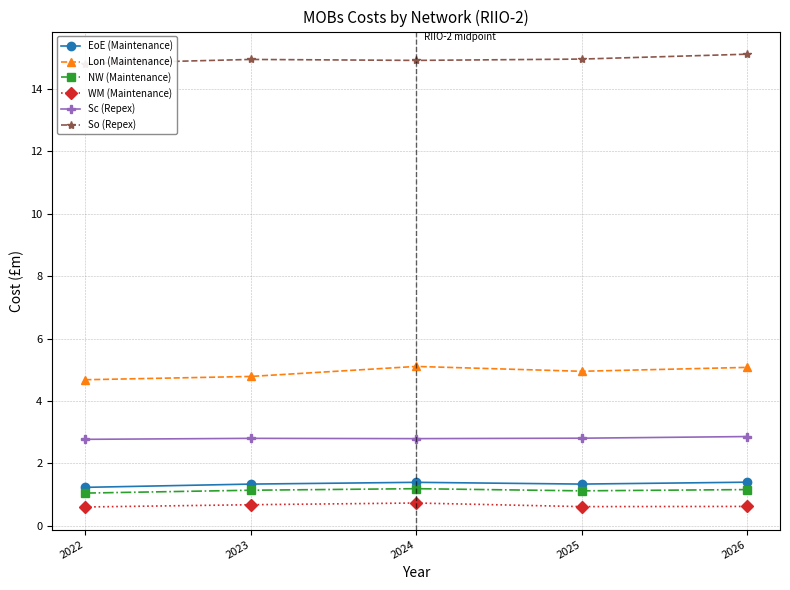

Rank the series by their maximum value, from highest to lowest.

So (Repex), Lon (Maintenance), Sc (Repex), EoE (Maintenance), NW (Maintenance), WM (Maintenance)